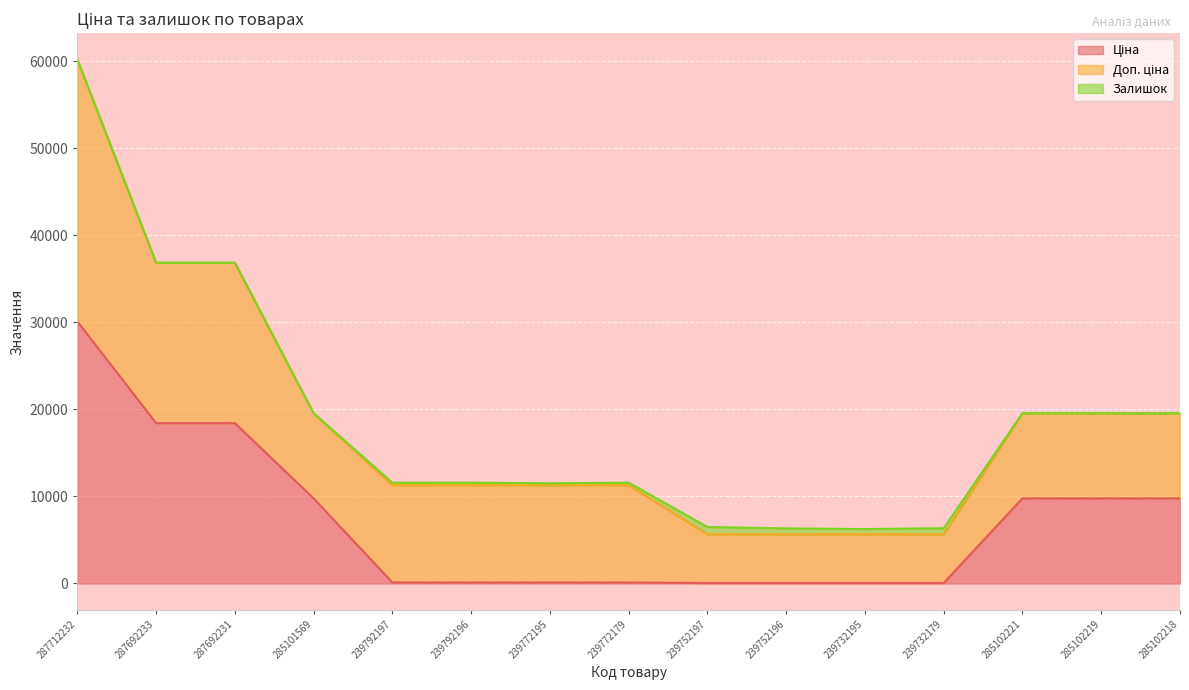

What is the difference between the second highest and minimum values in the Ціна series?

18365.0